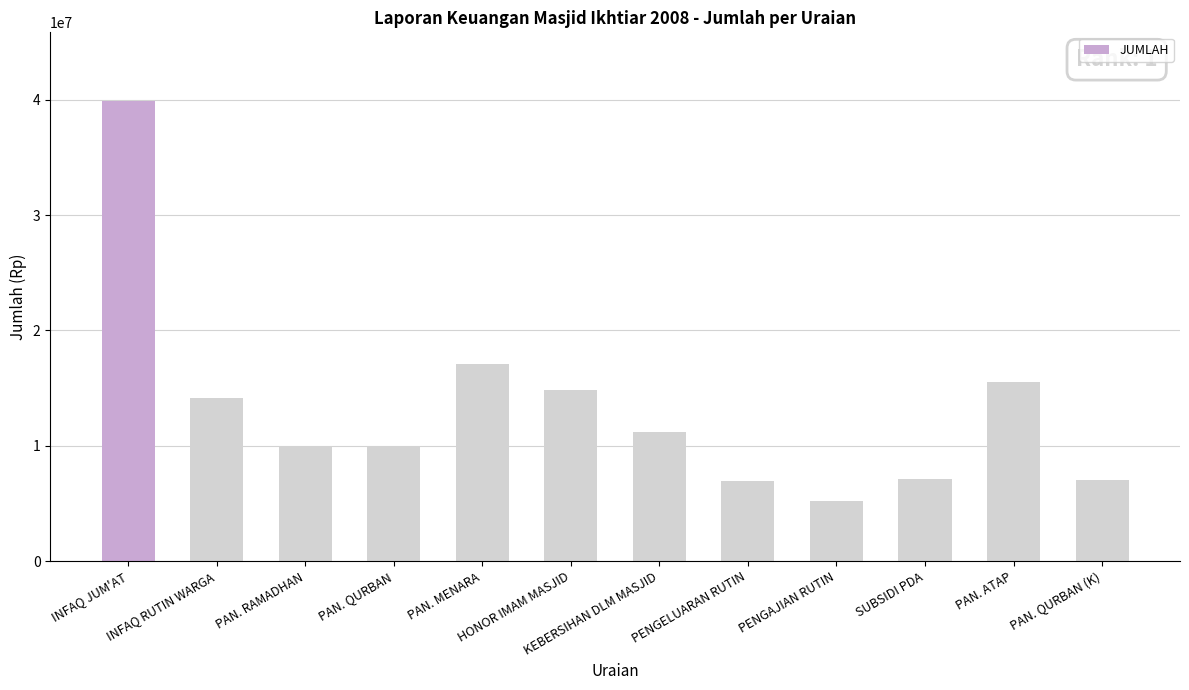

Between PAN. QURBAN and INFAQ JUM'AT, which is larger?

INFAQ JUM'AT